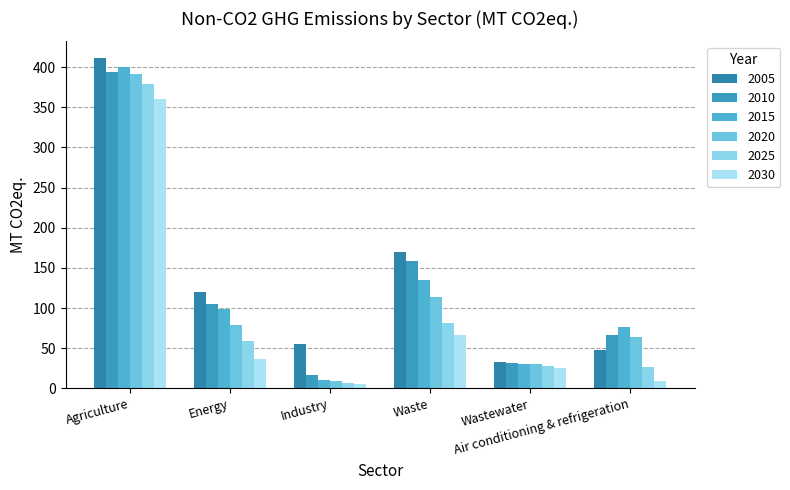

What is the spread (max minus min) of values at Agriculture?

50.8